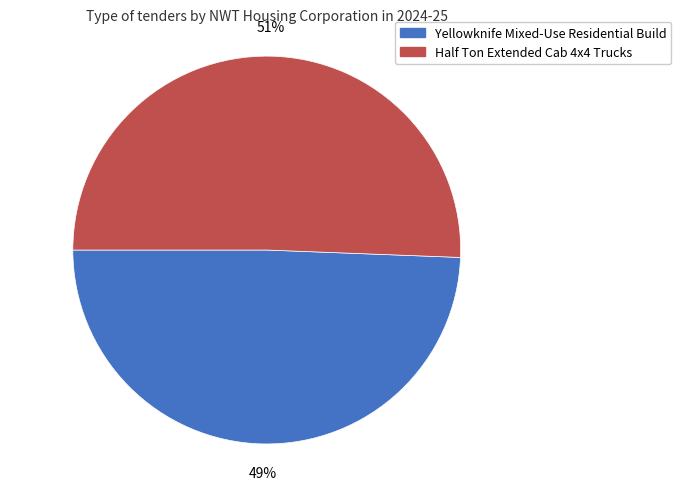

Approximately how many times larger is the value at Yellowknife Mixed-Use Residential Build compared to Half Ton Extended Cab 4x4 Trucks?

1.0